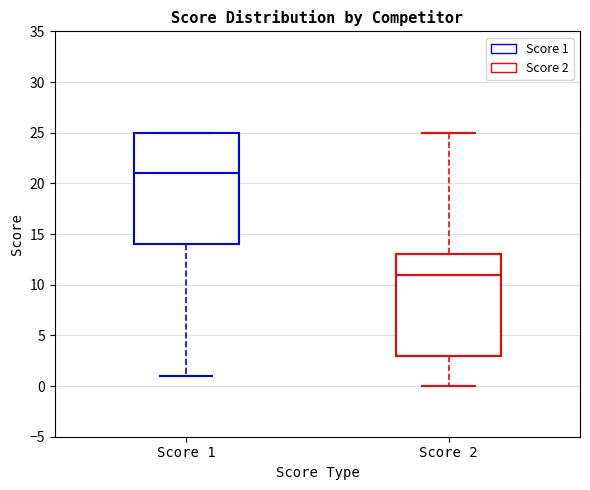

Reading left to right, read every box against the y-axis: the position of its median line, the range the box covers, and the ends of its whiskers. The values are not printed on the chart, so give them approximately, as read against the axis.

Score 1: median 21, box 14 to 25, whiskers 1 to 25
Score 2: median 11, box 3 to 13, whiskers 0 to 25